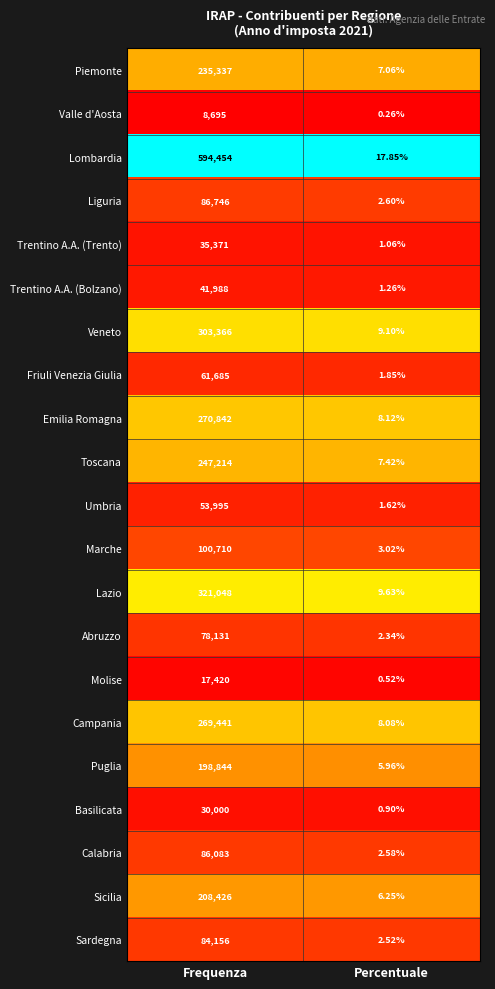

Which series has the largest total across all categories?

Lombardia